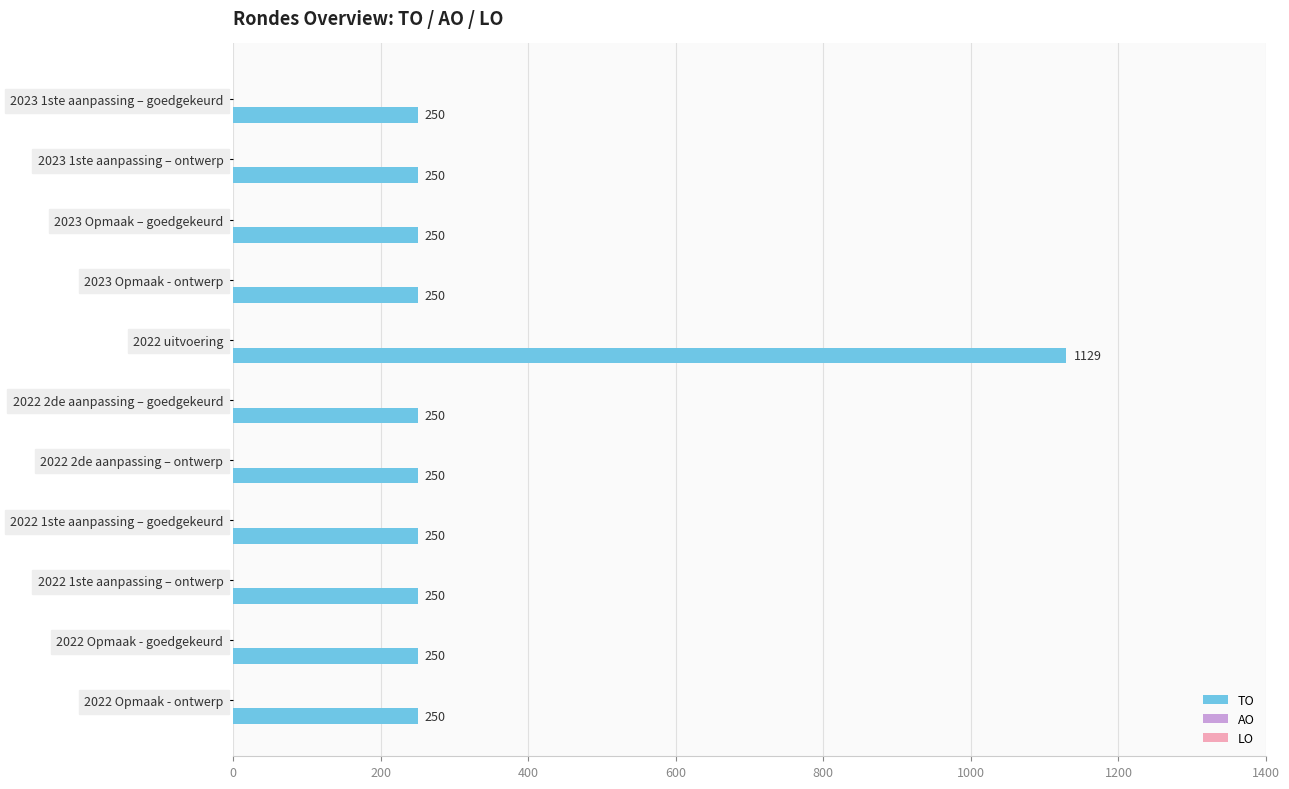

Reading top to bottom, list all the values displayed in this chart.

250	250	250	250	1129	250	250	250	250	250	250